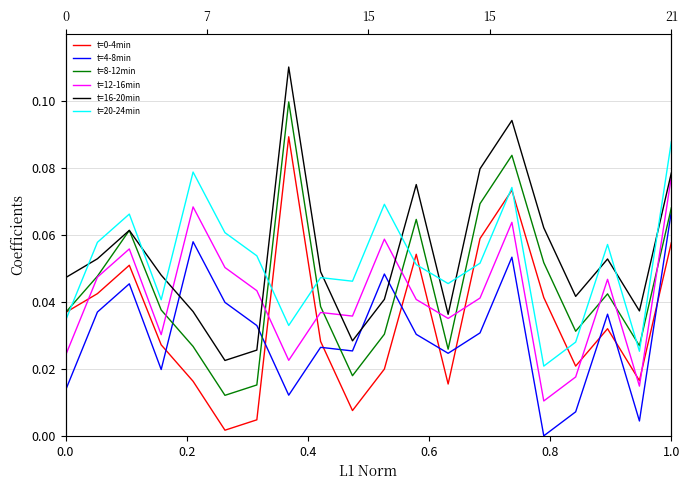

What is the sum of all t=8-12min values?

0.9